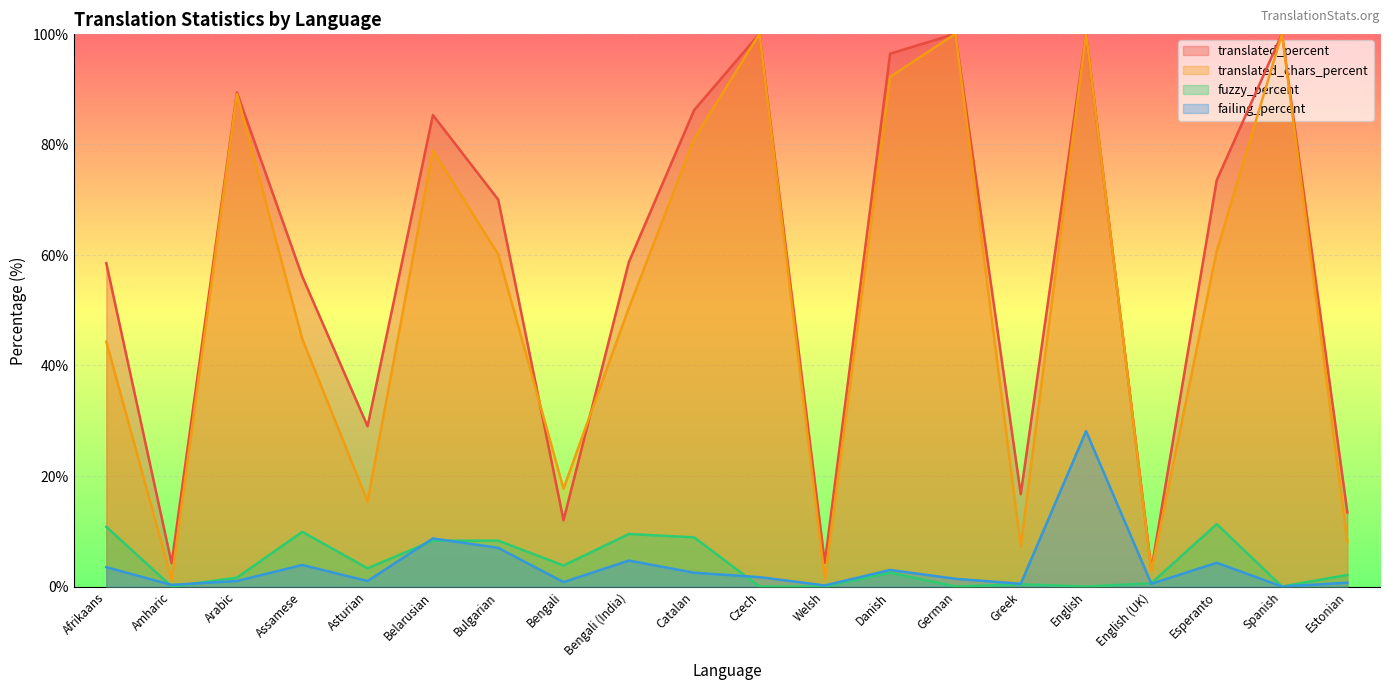

What is the sum of all fuzzy_percent values?

81.3